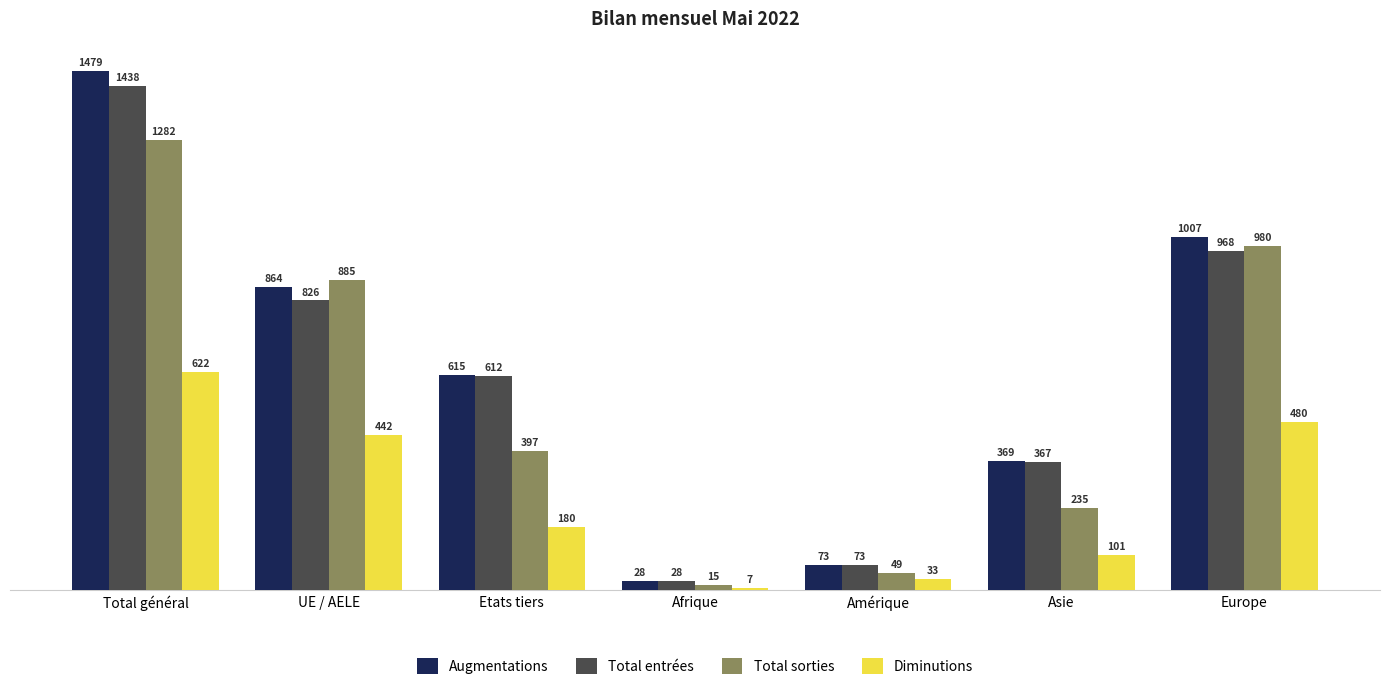

What is the label of the 3rd bar from the right?

Amérique